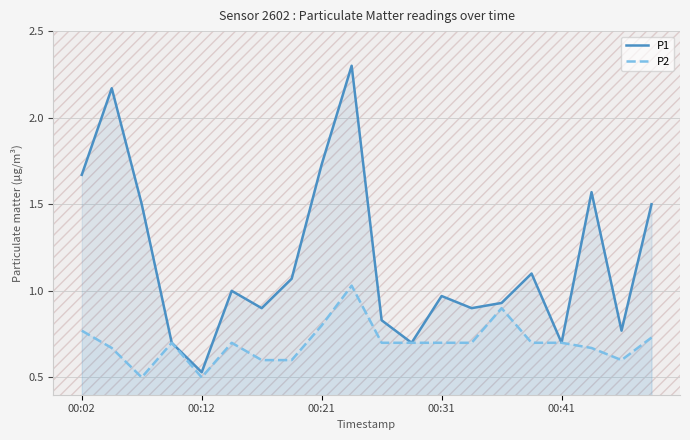

Count the number of categories in the chart.

20